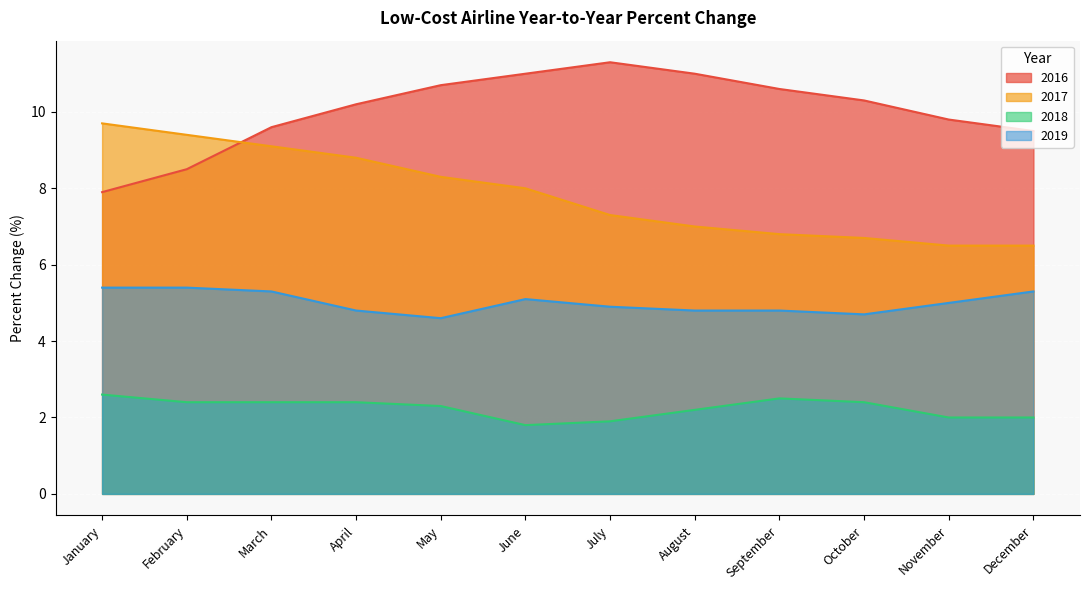

At which category does the chart reach its peak across all series?

July